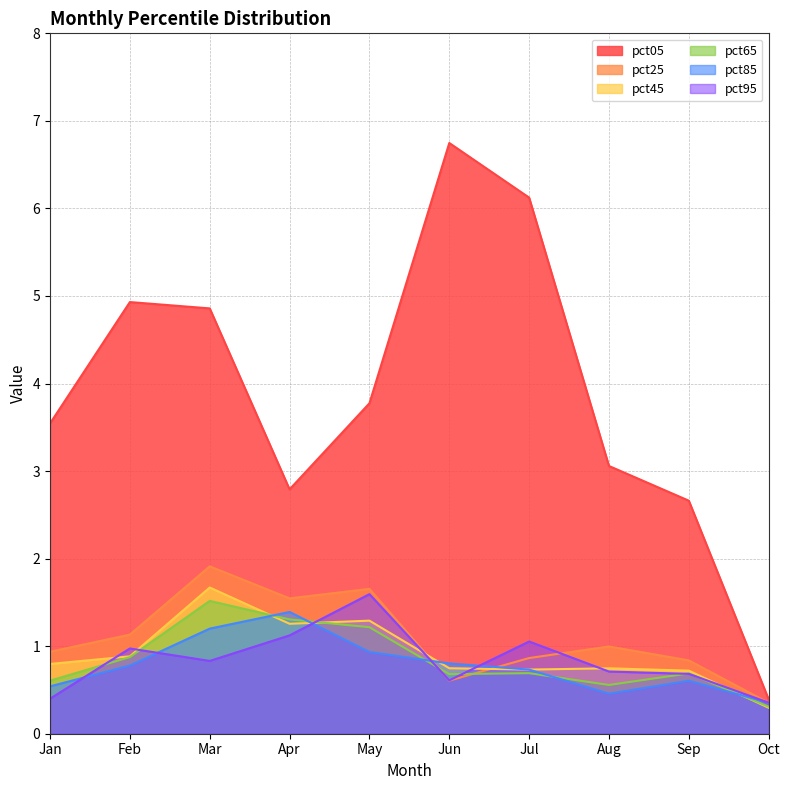

Which has a higher value, Mar or Oct?

Mar